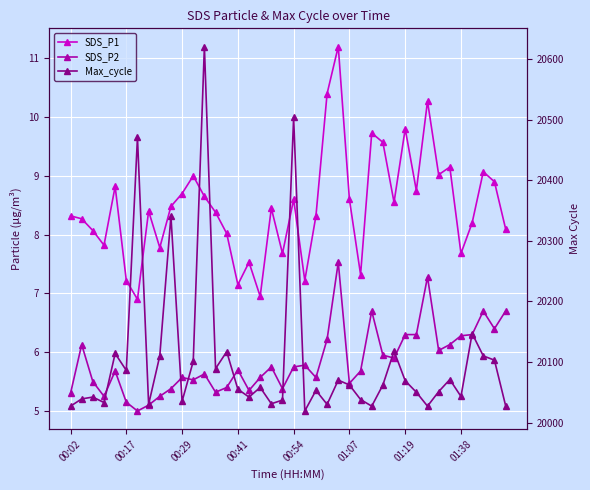

How many lines are shown in the chart?

3